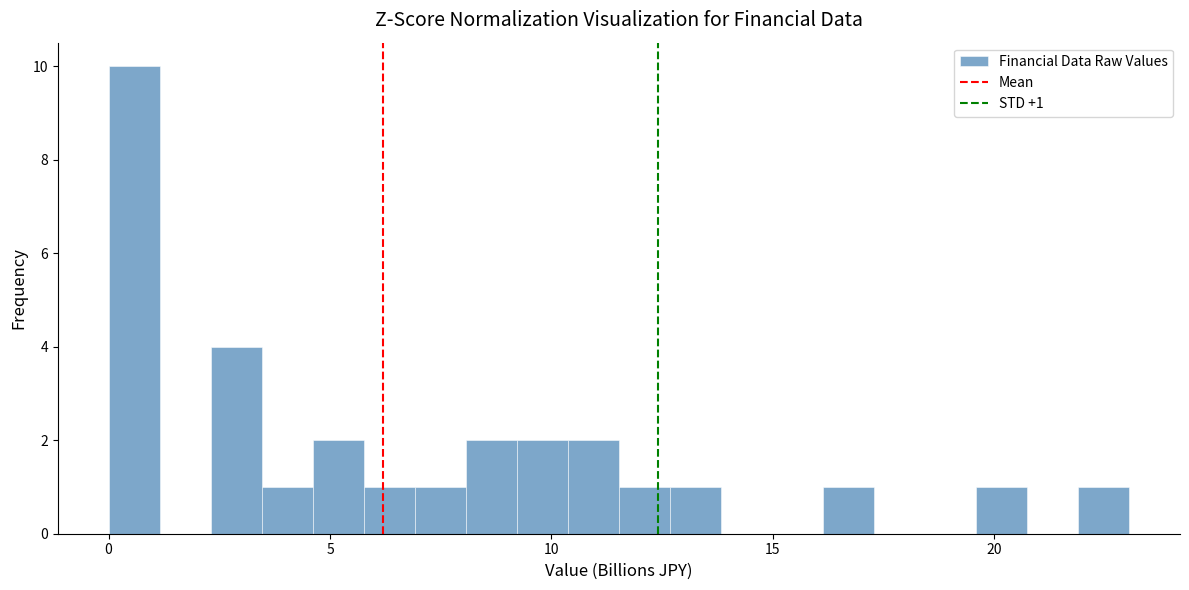

Around what value on the x-axis is the tallest bar? Give the approximate position of its centre, as read against the axis.

0.5